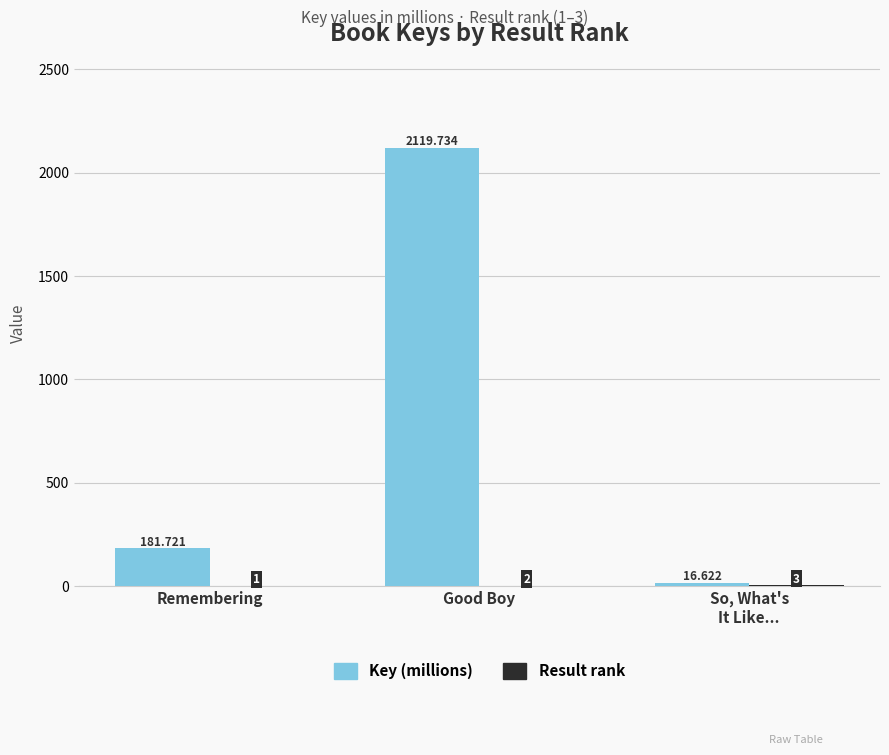

At which label does Key (millions) first exceed 181?

Remembering